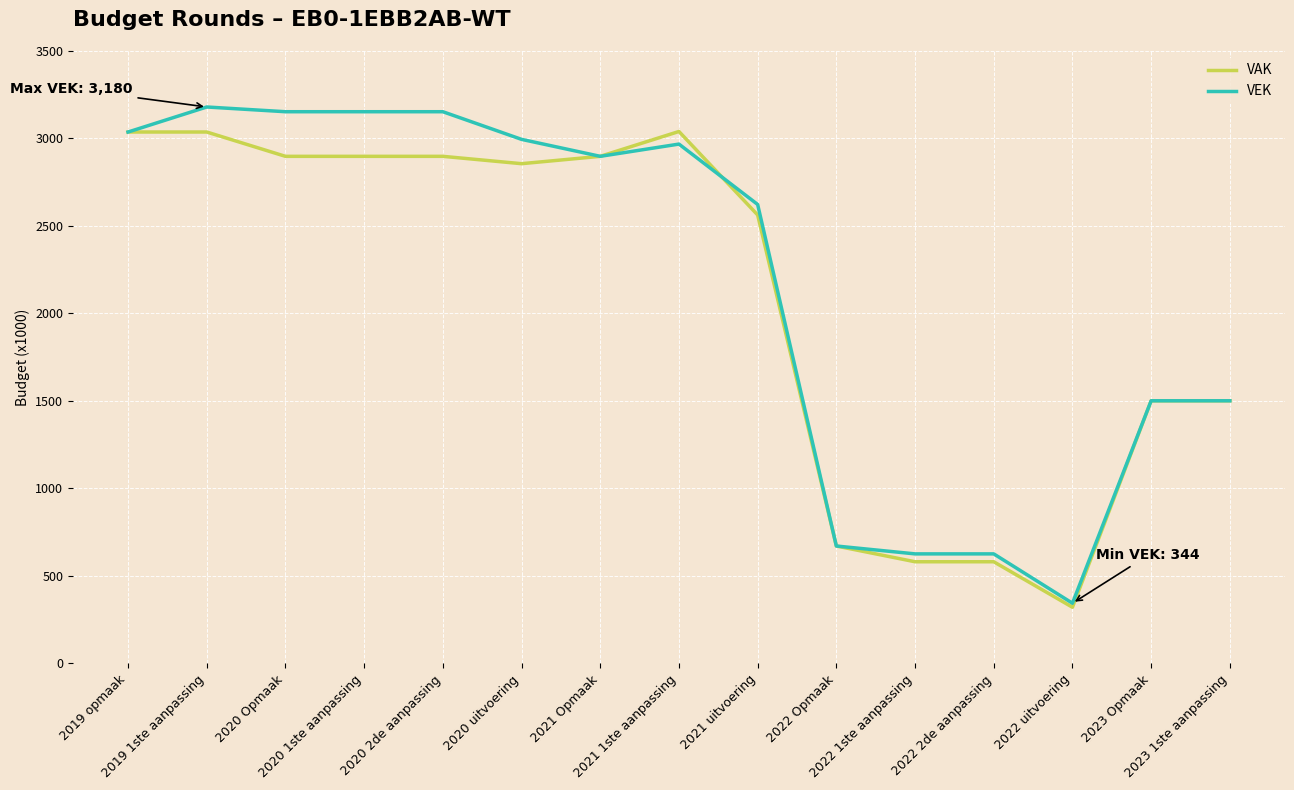

What is the maximum value shown in the chart?

3180